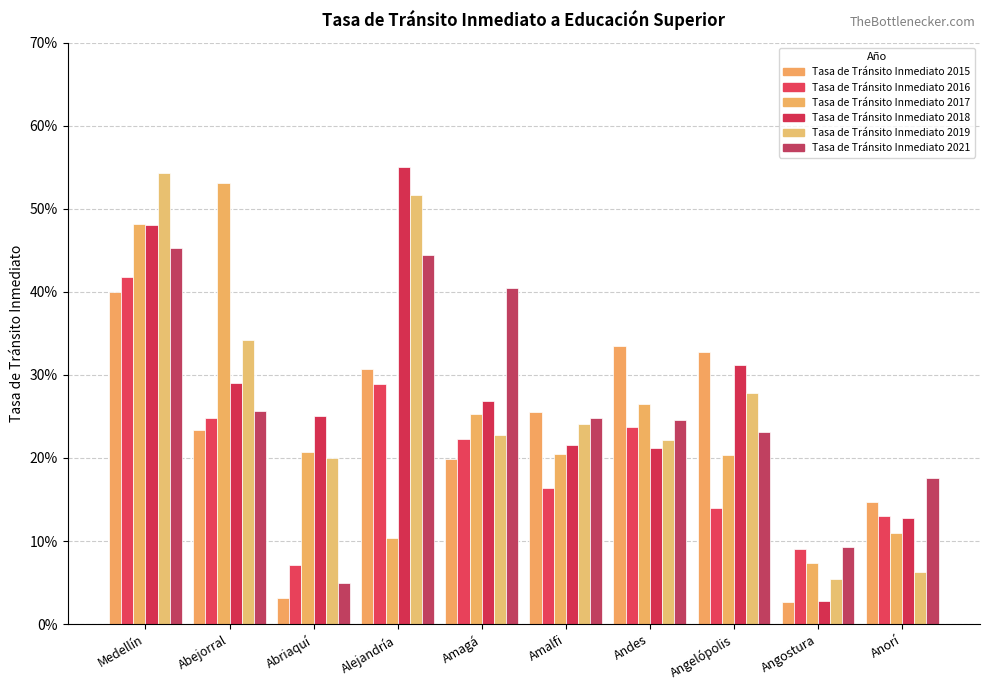

What is the total value across all series at Amalfi?

1.3